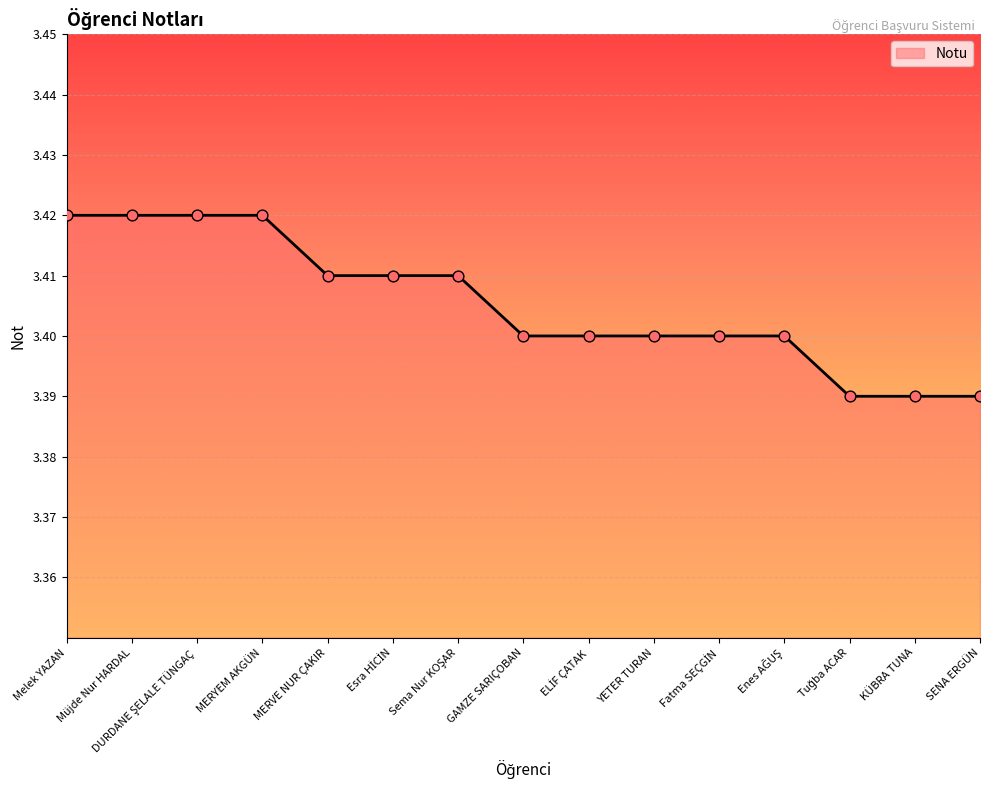

What is the ratio of the value at SENA ERGÜN to the value at KÜBRA TUNA?

1.0